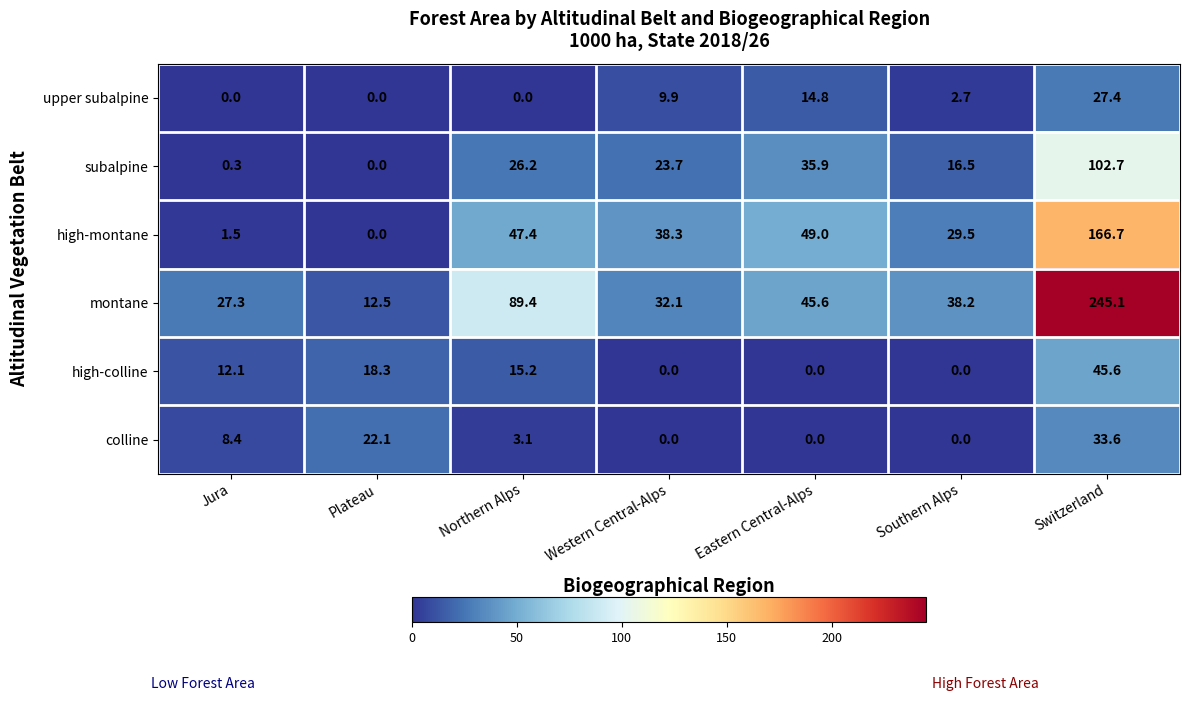

What is the greatest value displayed?

245.1